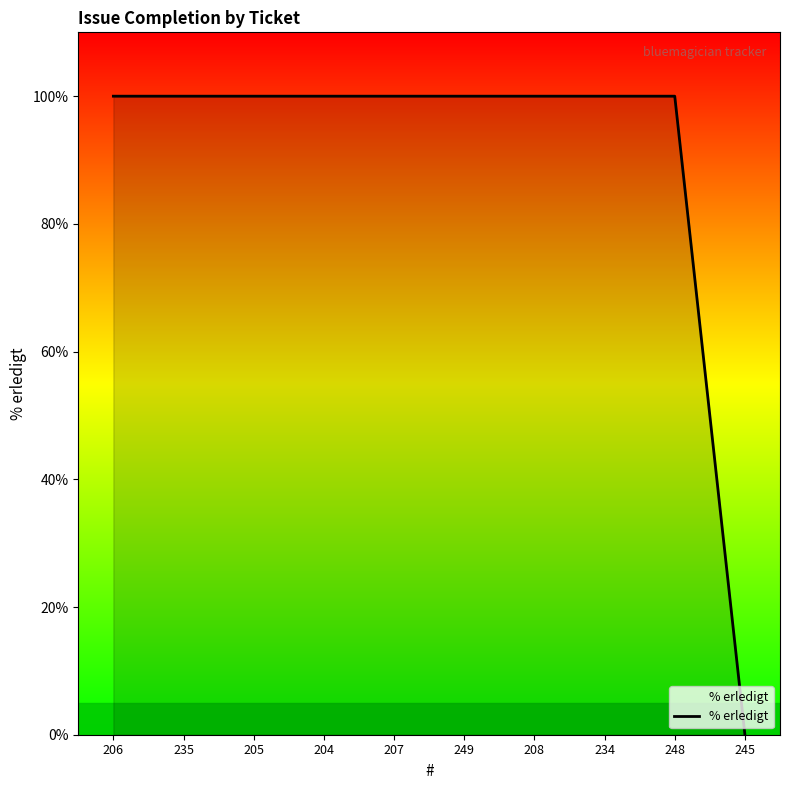

What is the change in value from 249 to 245?

-100